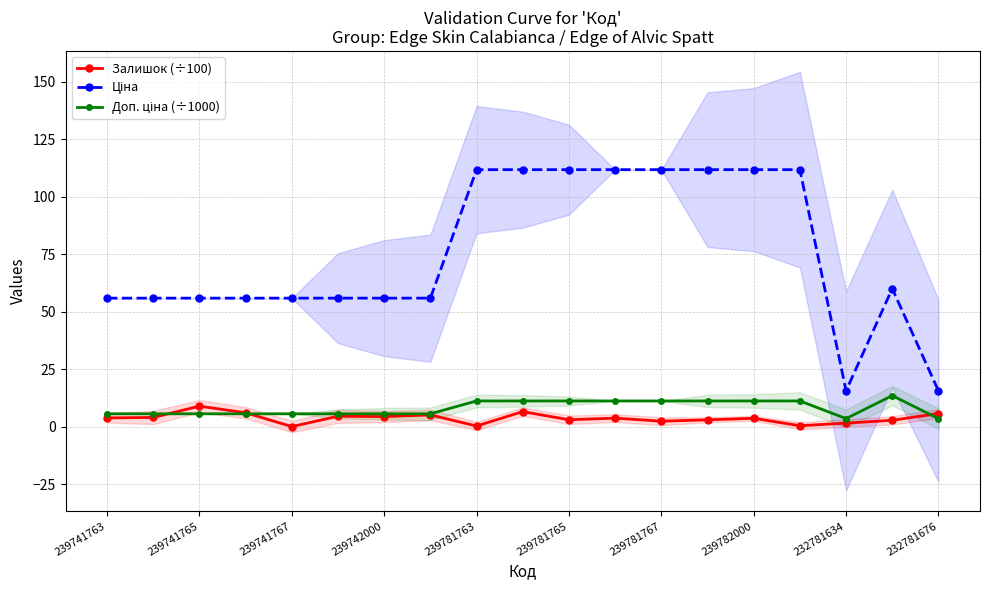

True or false: Залишок (÷100) has more than 2 interior local peaks.

True